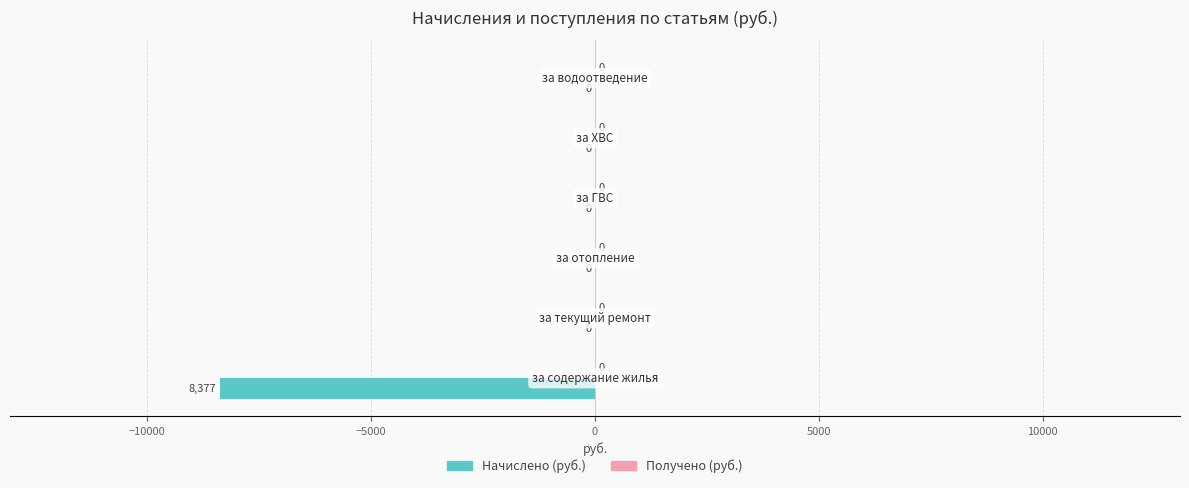

What is the sum of all values?

-8377.0